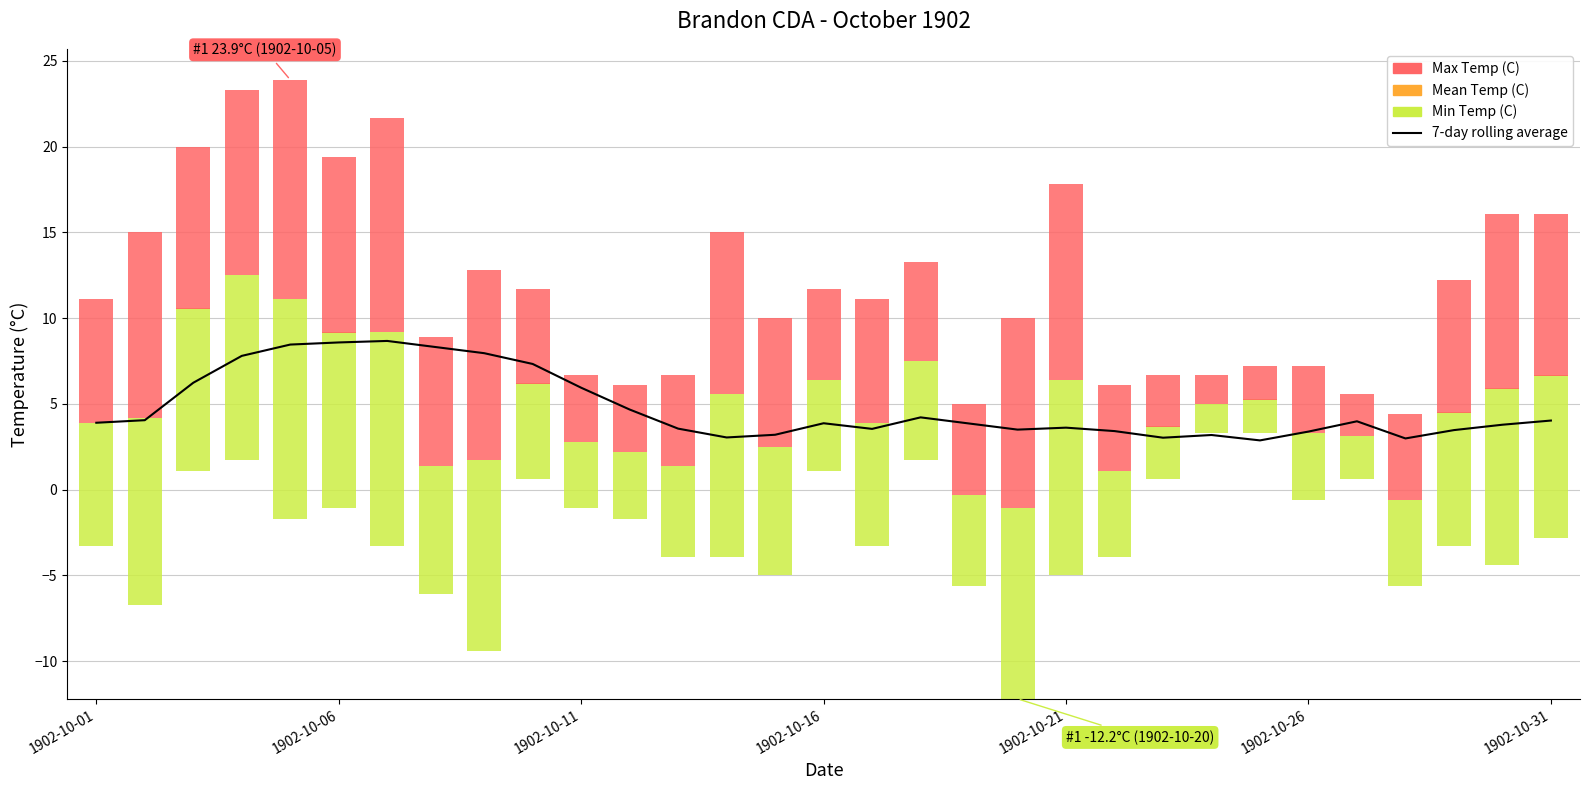

Reading left to right, extract all data points from this chart.

3.9	4.0	6.2	7.8	8.5	8.6	8.7	8.3	8.0	7.3	5.9	4.7	3.6	3.0	3.2	3.9	3.5	4.2	3.9	3.5	3.6	3.4	3.0	3.2	2.9	3.4	4.0	3.0	3.5	3.8	4.0